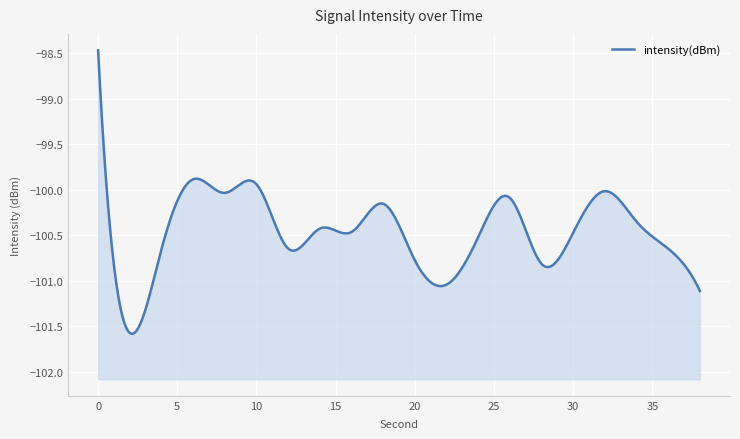

What is the value of the 9th point from the left?

-100.5